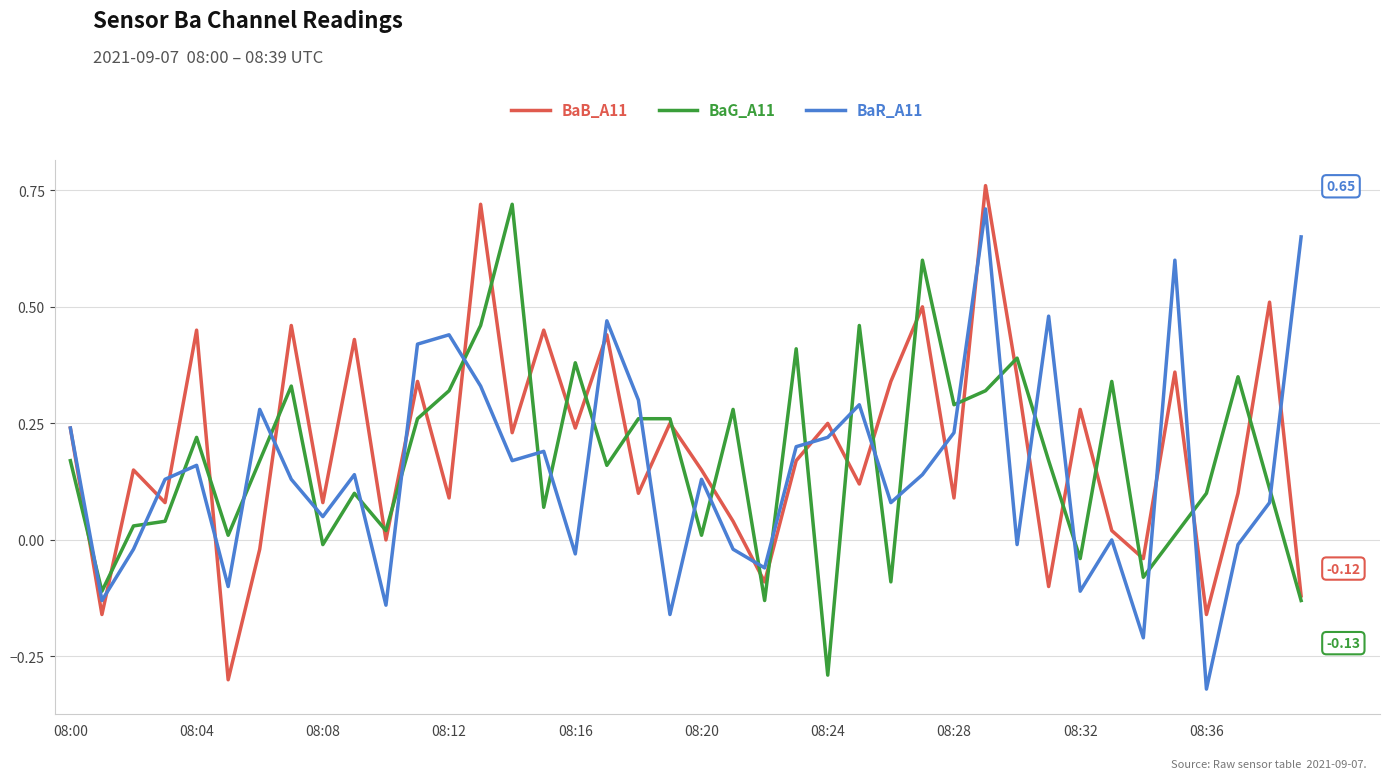

How many lines are shown in the chart?

3